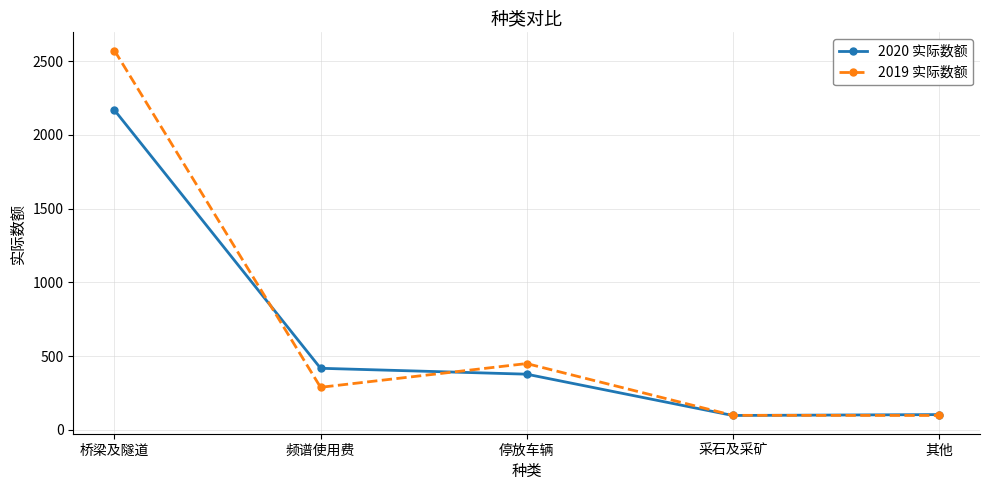

List the series in order of their overall mean, lowest first.

2020 实际数额, 2019 实际数额